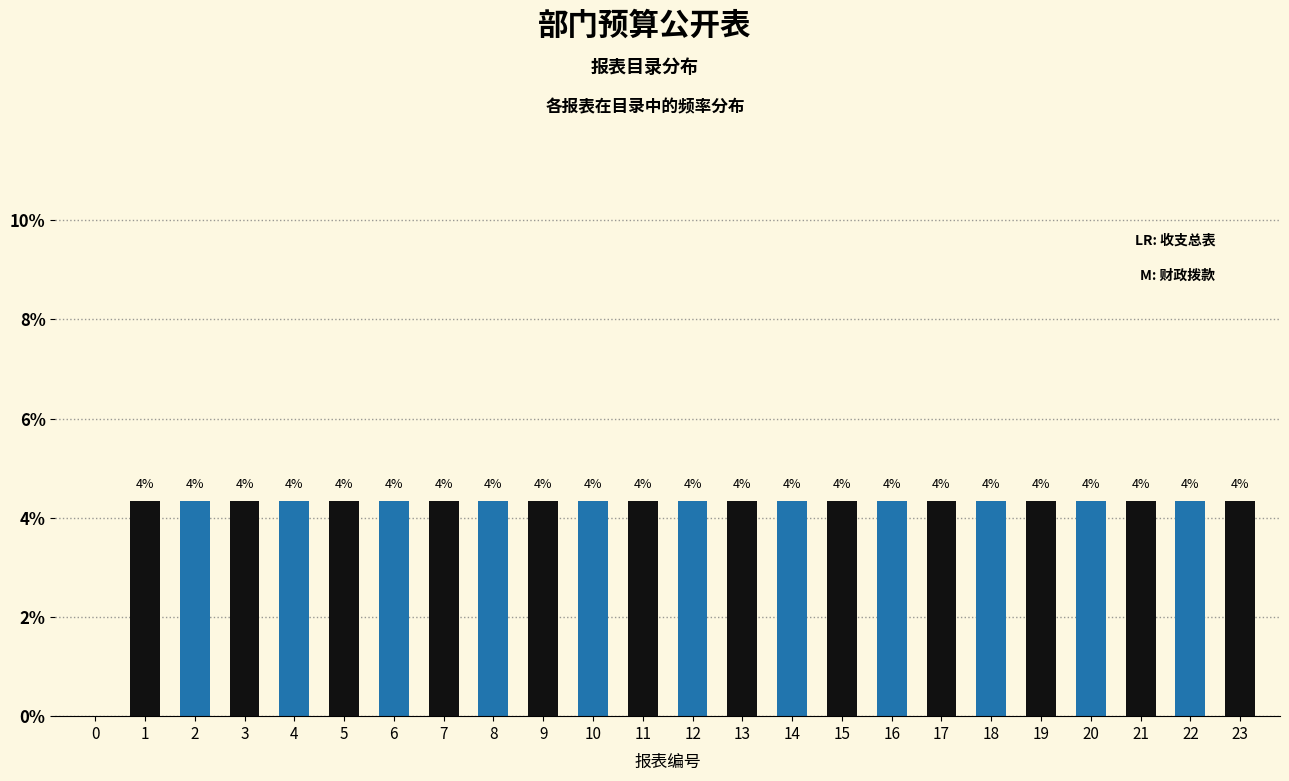

Are the bars horizontal?

No